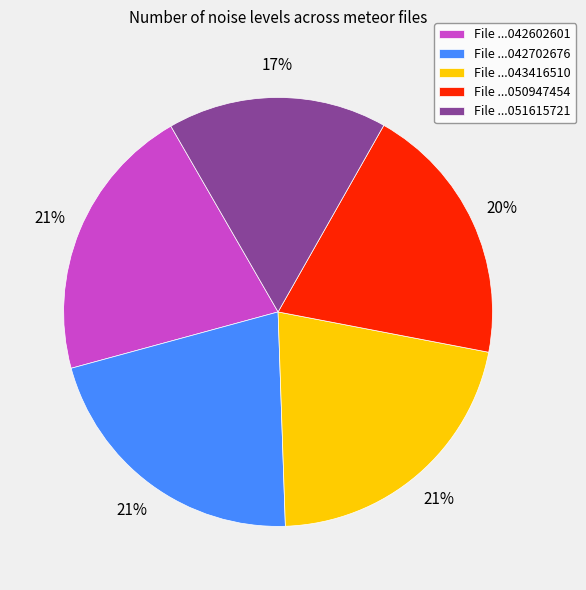

To the nearest percent, what is the average slice percentage?

20%